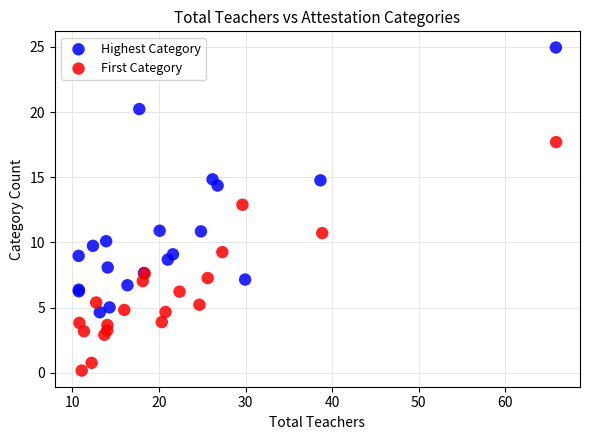

Which series has the largest Y range (max minus min)?

Highest Category